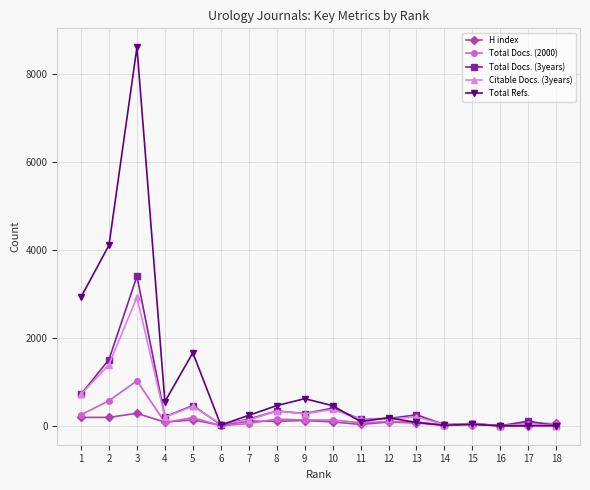

How many values in the Total Docs. (3years) series are below 204?

9